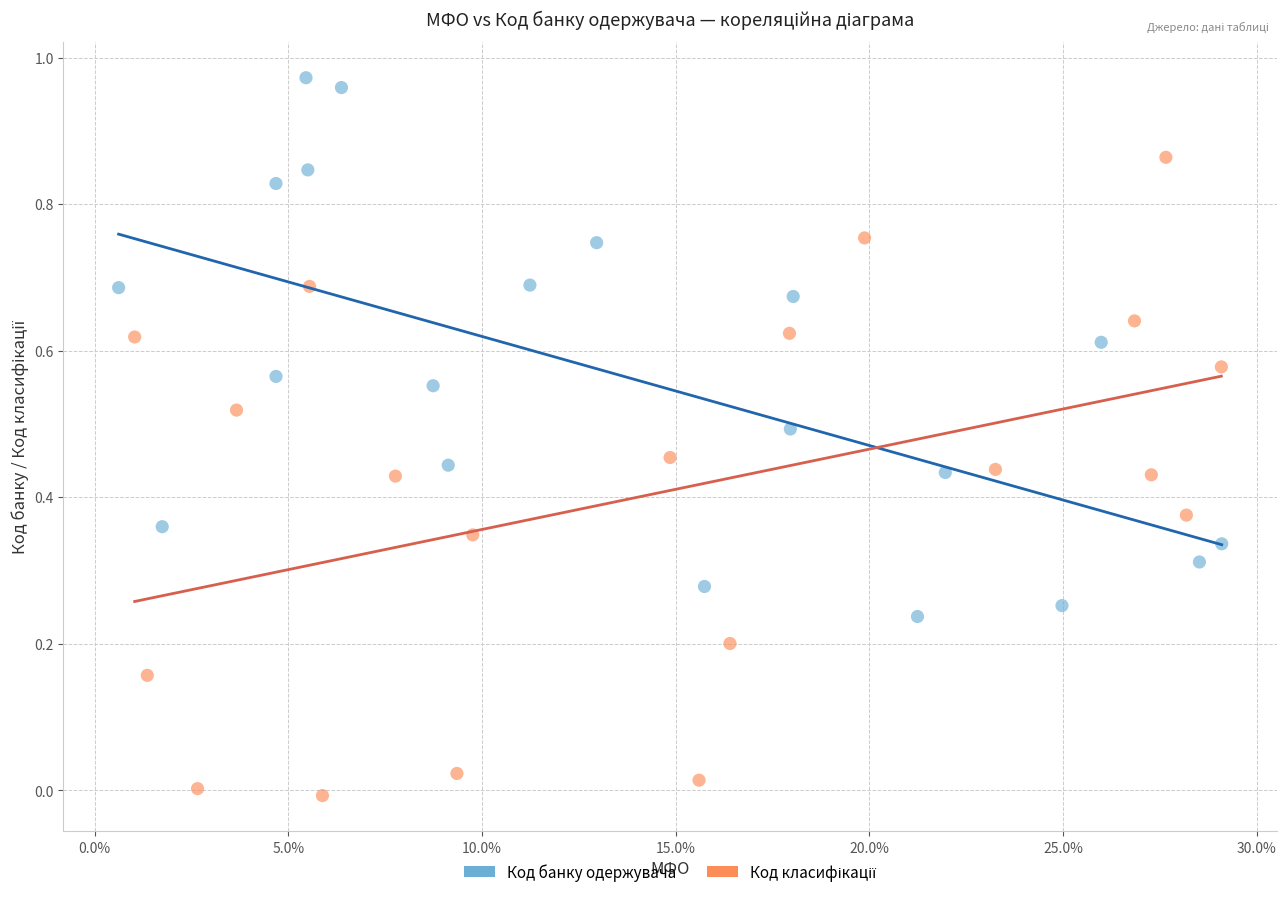

Which series reaches the maximum Y coordinate?

Код банку одержувача